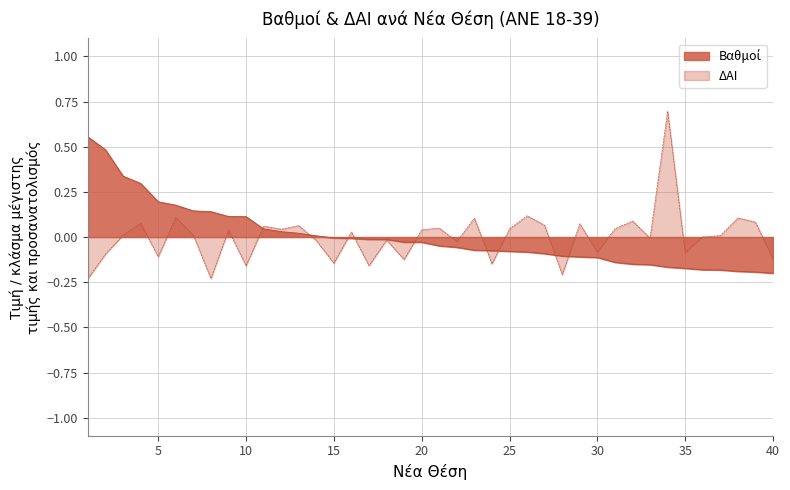

The ΔΑΙ series shows 0.1 at 39. True or false?

True